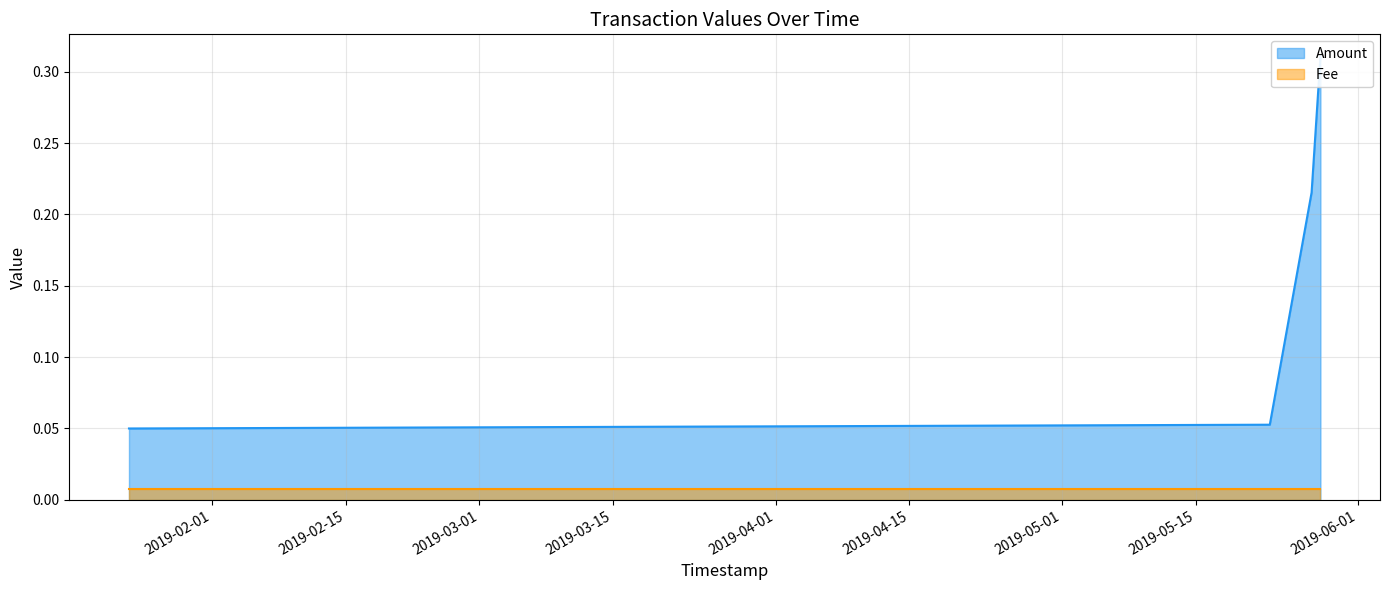

How many values are between 0 and 1?

4